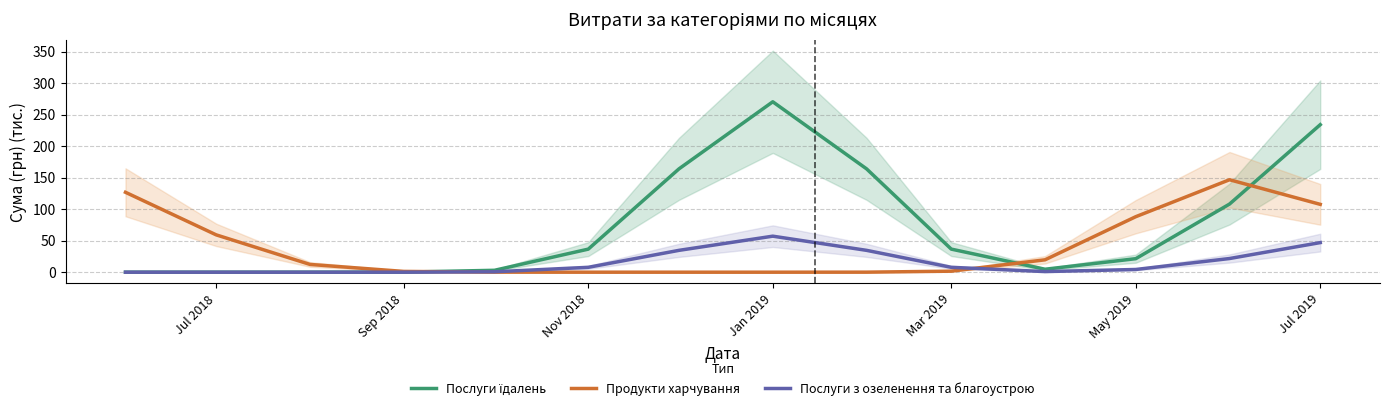

Reading left to right, what are all the values shown in this chart?

Послуги їдалень: 0.0	0.0	0.0	0.1	3.0	36.6	164.0	270.4	164.0	36.6	4.7	21.4	108.1	234.1
Продукти харчування: 126.8	59.2	12.3	1.2	0.1	0.0	0.0	0.0	0.0	1.6	19.6	88.1	146.7	107.7
Послуги з озеленення та благоустрою: 0.0	0.0	0.0	0.0	0.6	7.7	34.7	57.2	34.7	7.7	1.0	4.3	21.7	47.0